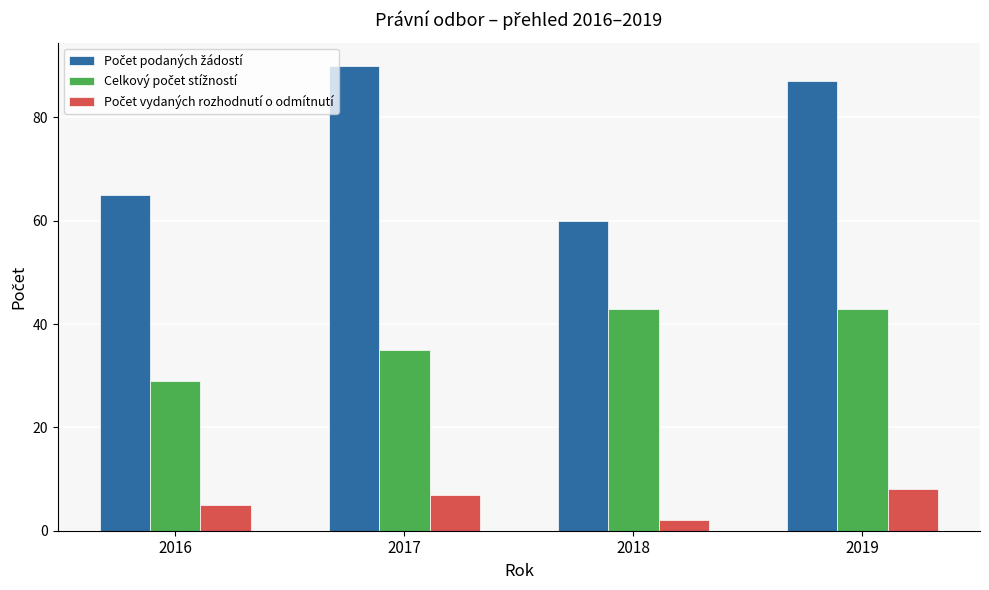

How many bars are there in total?

12